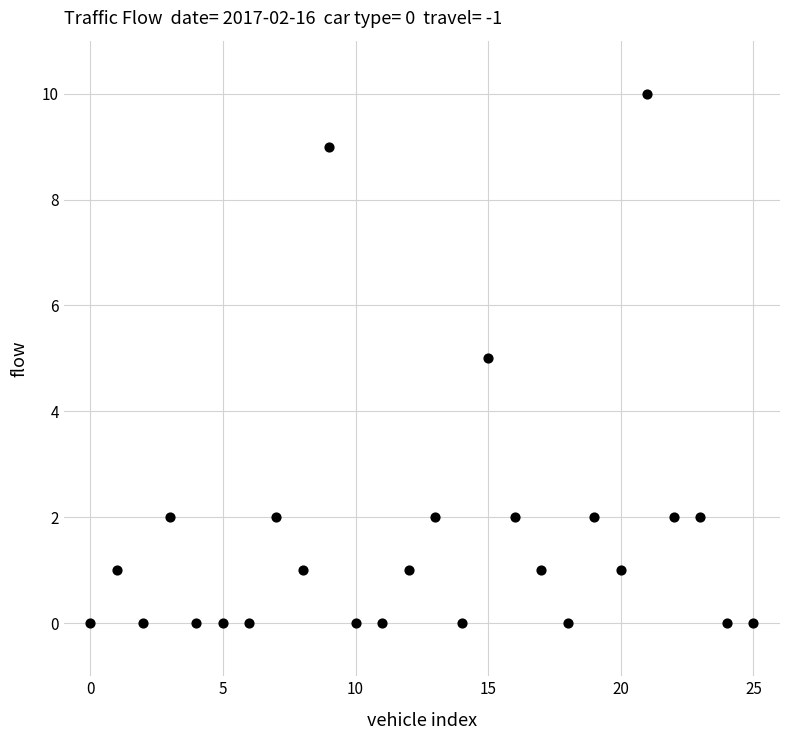

What is the range of Y values (max minus min)?

10